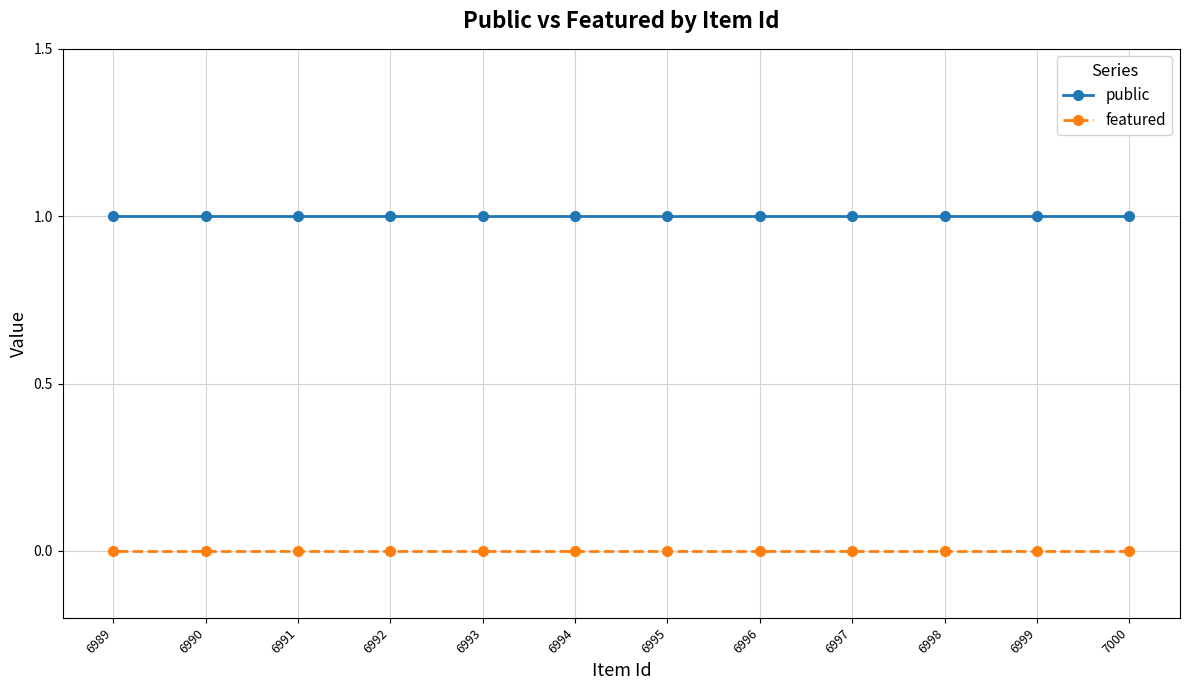

What is the total value across all series at 6999?

1